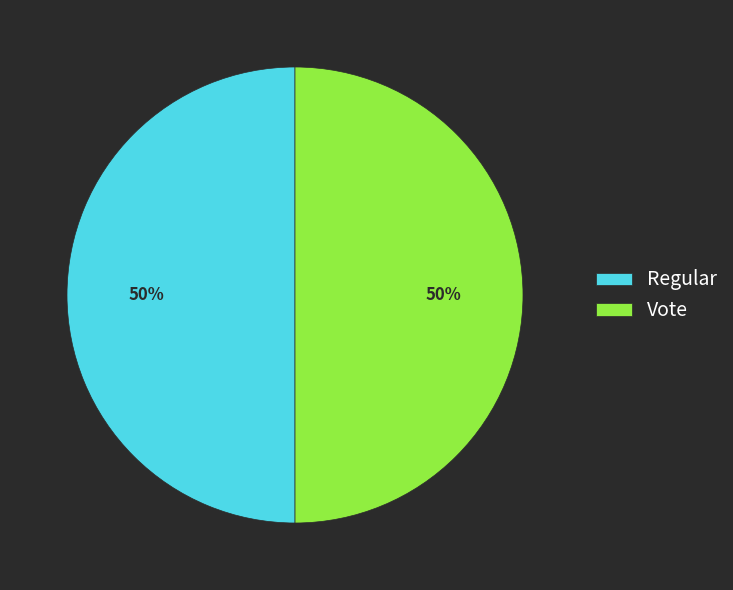

Is the sum of Regular and Vote greater than half?

Yes